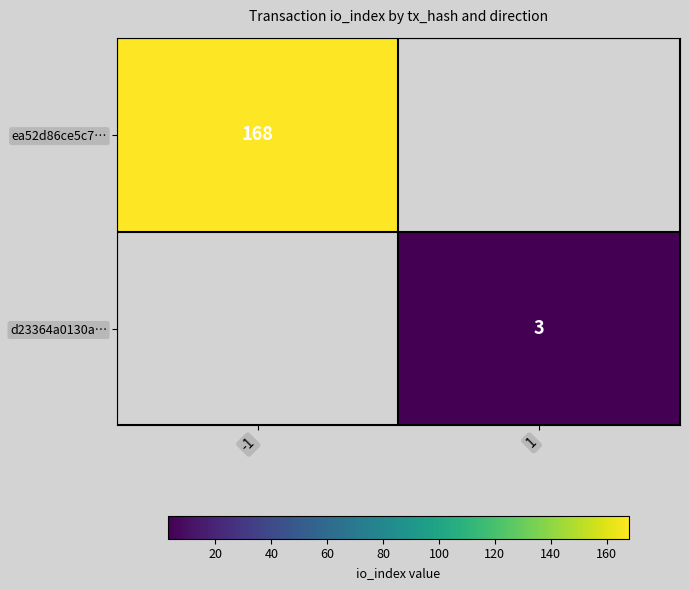

True or false: d23364a0130a… has a value of 3 at 1.

True